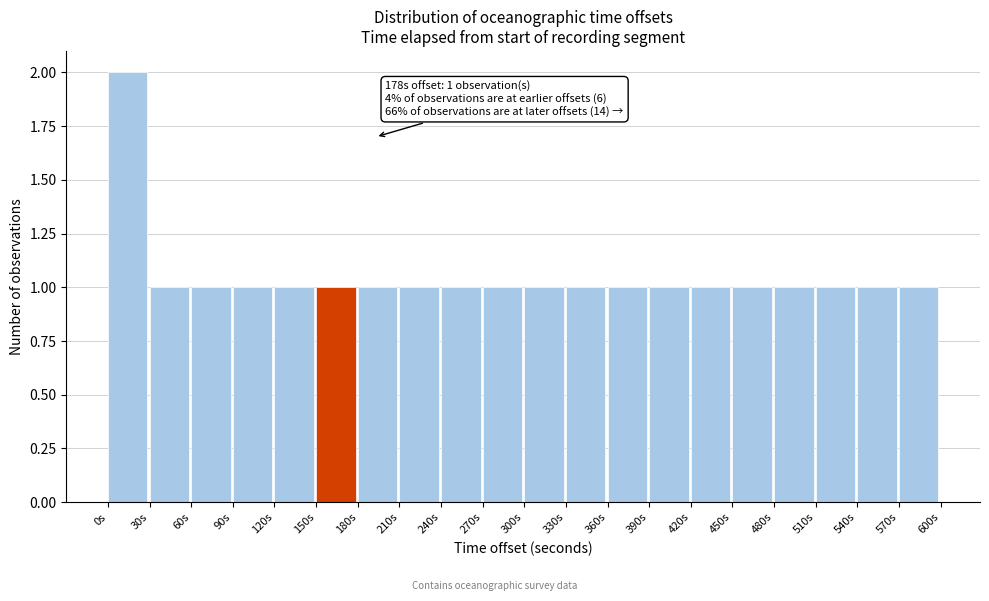

Which range on the x-axis has the tallest bar?

0 to 30